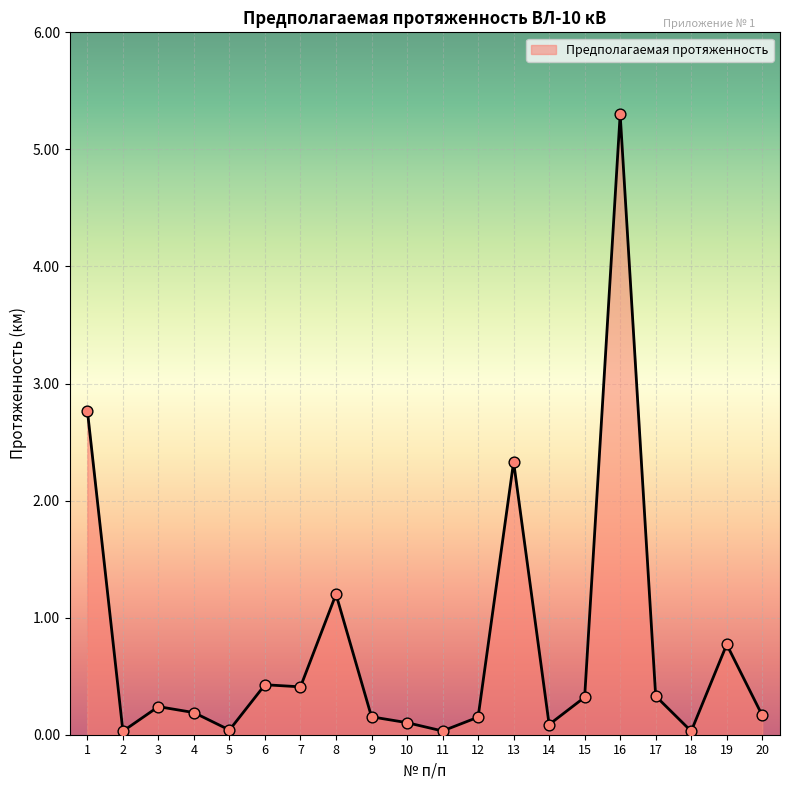

Which has a higher value, 7 or 5?

7